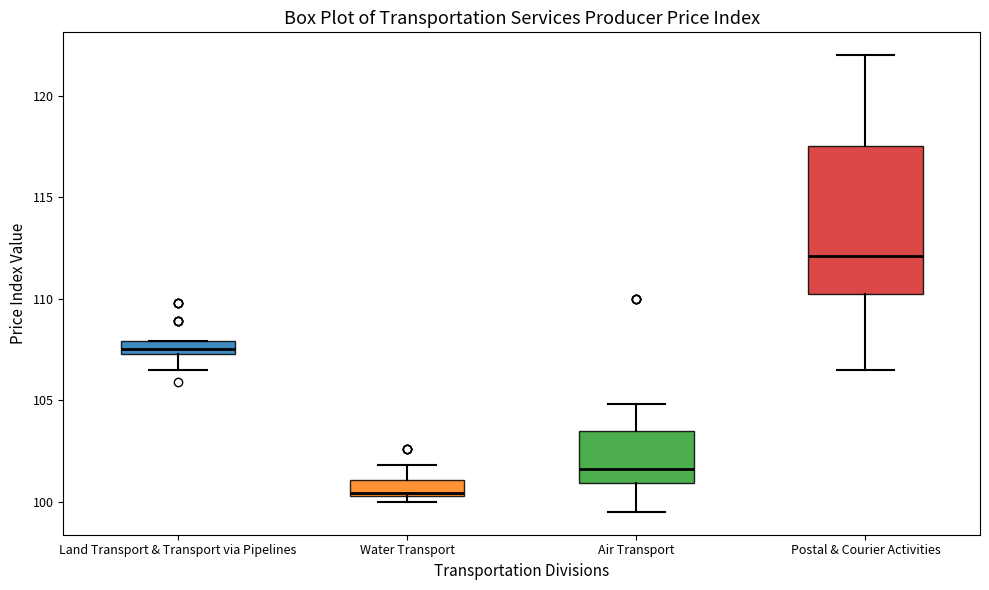

Where is the lower edge of the box for Water Transport on the y-axis? The values are not printed on the chart, so give them approximately, as read against the axis.

100.5